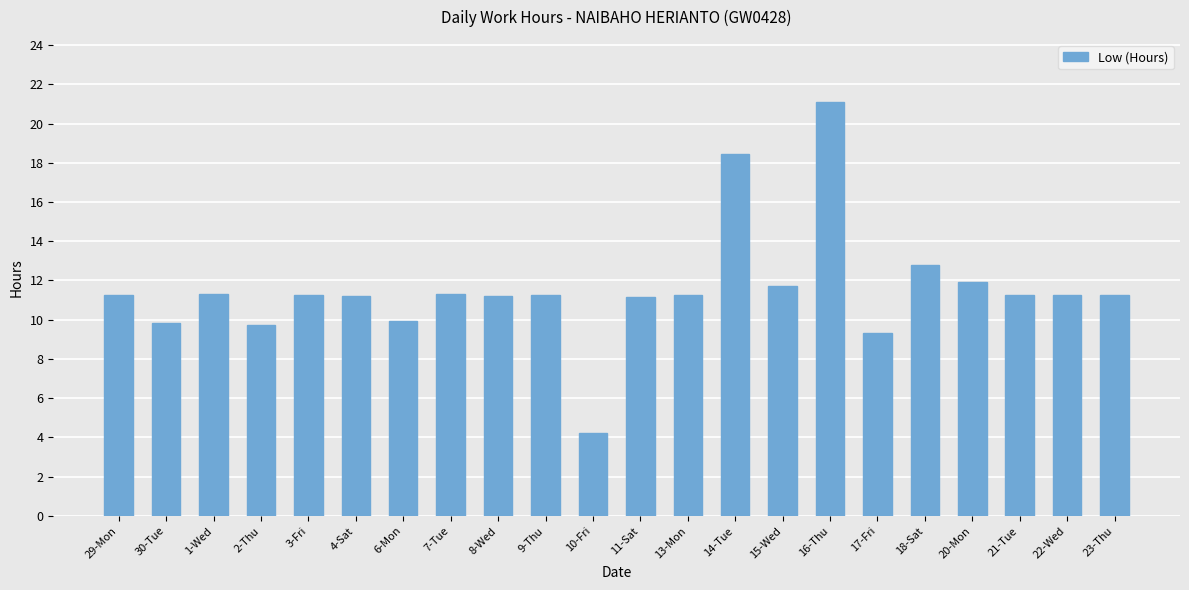

The chart shows a value of 3.7 at 22-Wed. True or false?

False